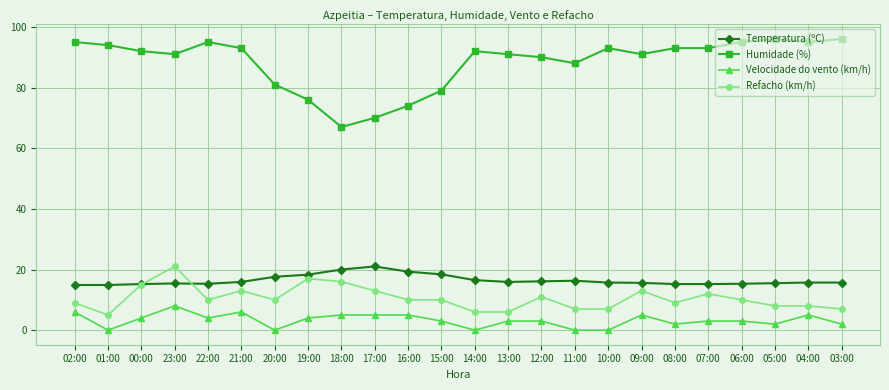

True or false: Humidade (%) and Refacho (km/h) intersect in this chart.

False